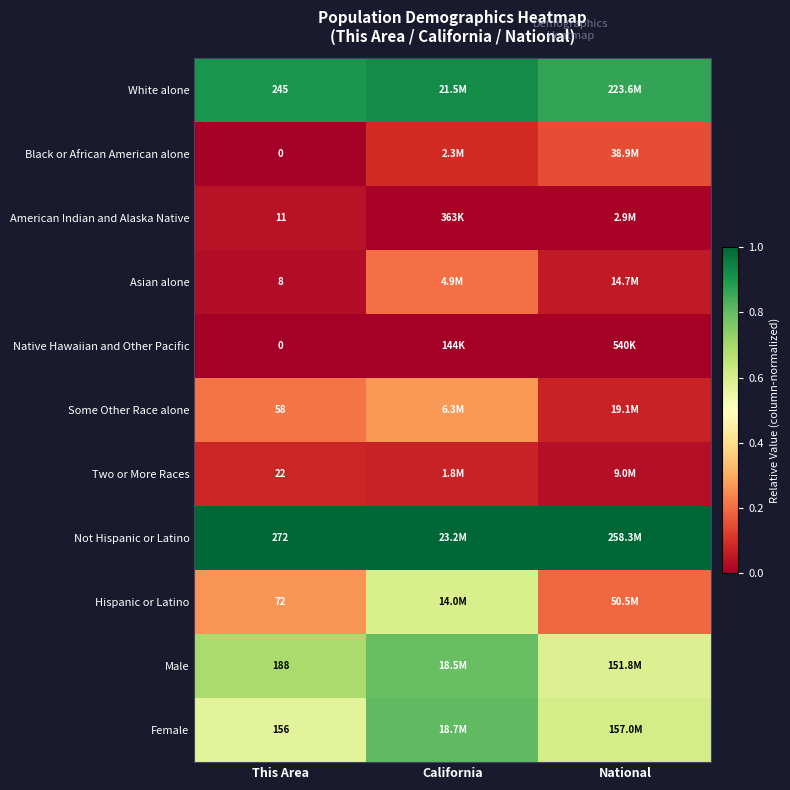

Count the number of data series in this chart.

11